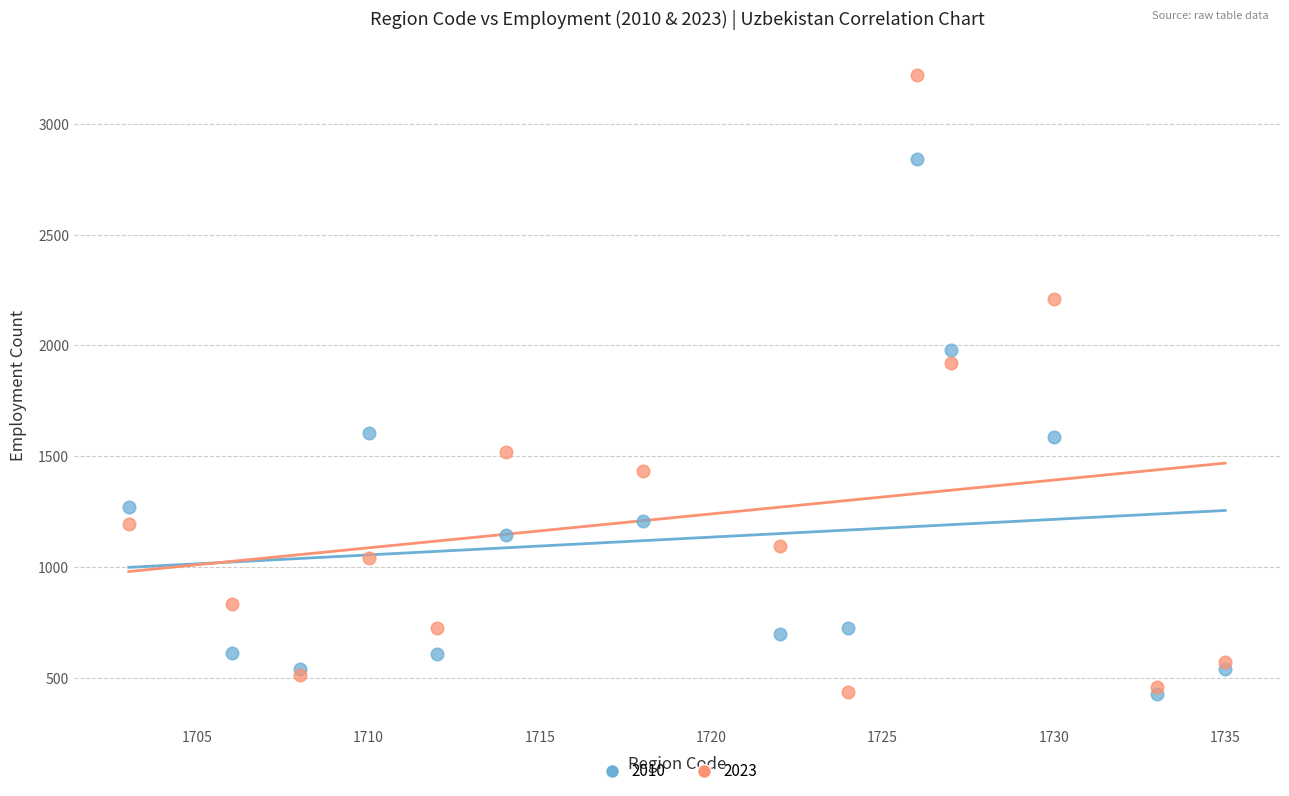

In the 2023 series, what Y value is closest to 1828?

1922